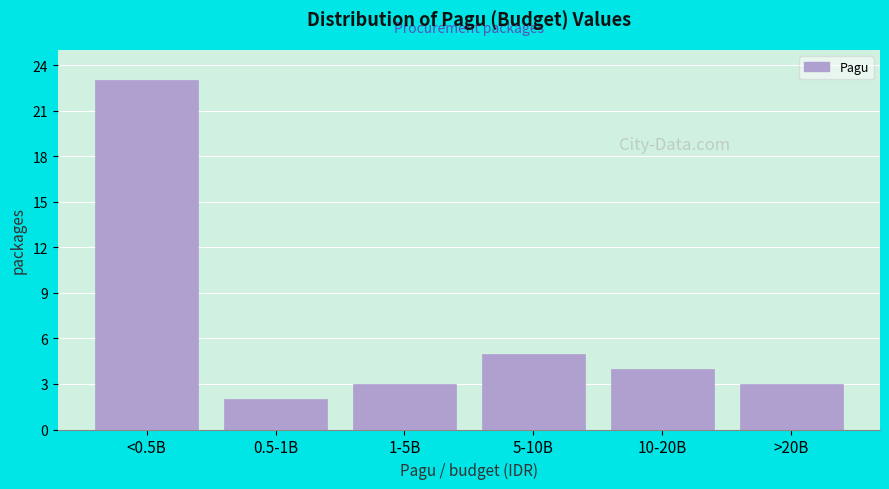

Reading right to left, transcribe all the data shown in this chart.

3	4	5	3	2	23